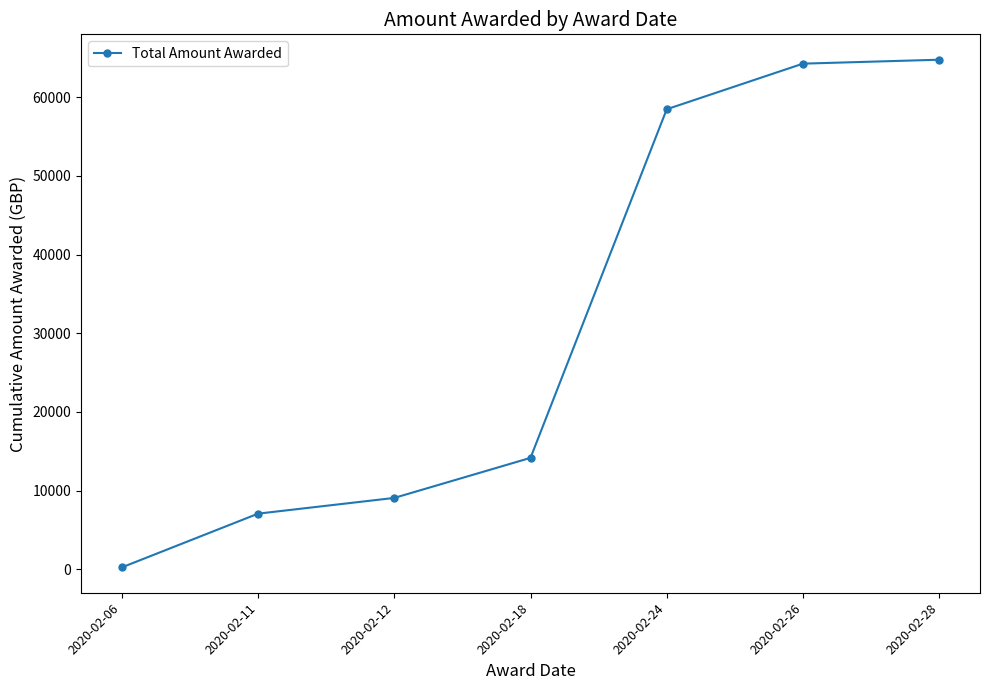

Between 2020-02-18 and 2020-02-06, which is larger?

2020-02-18